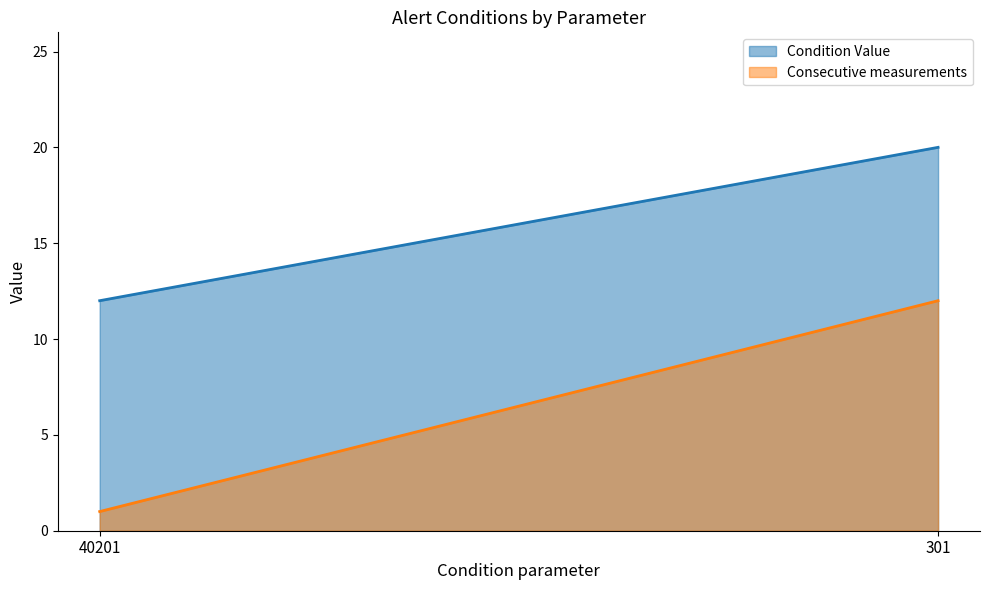

What value does the Condition Value series have at 40201?

12